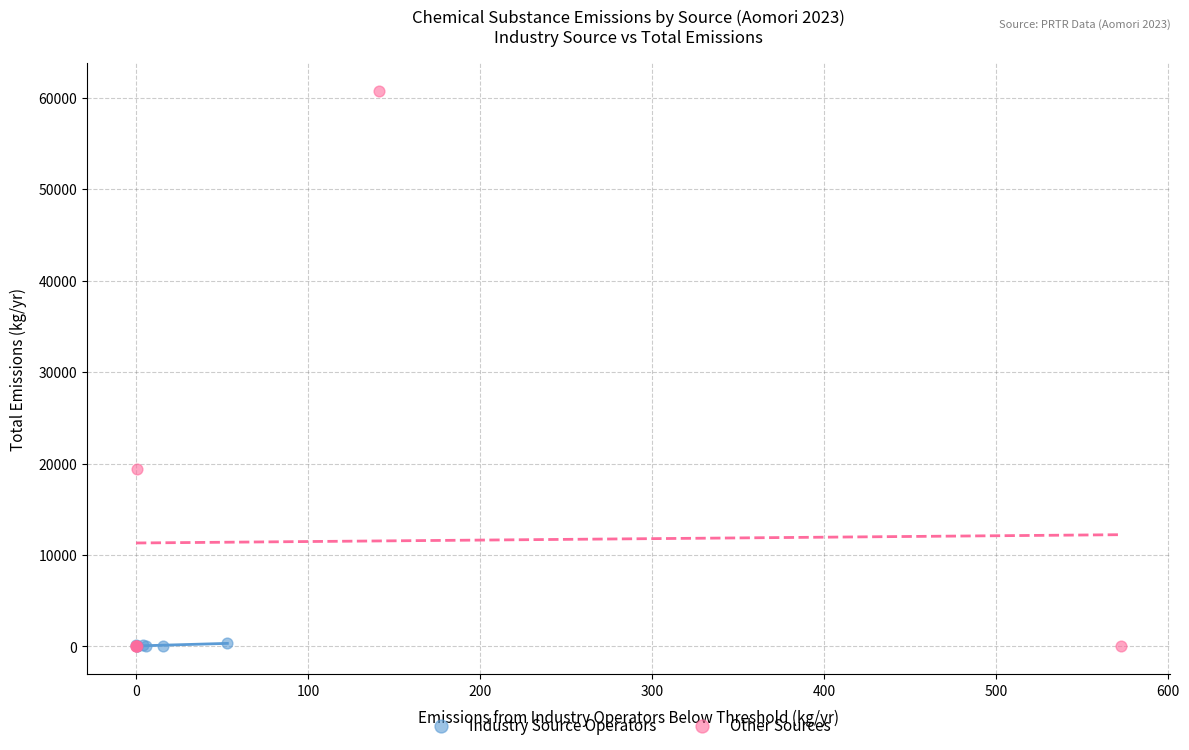

What are all the series names shown in the legend?

Industry Source Operators, Other Sources